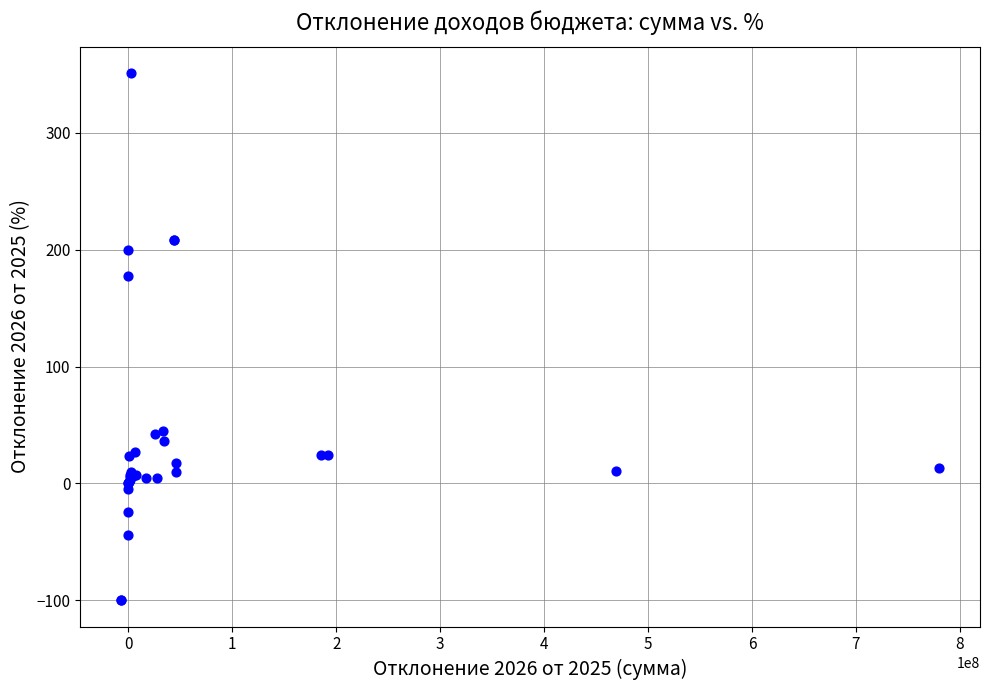

What Y value in the scatter plot is closest to 125?

177.8